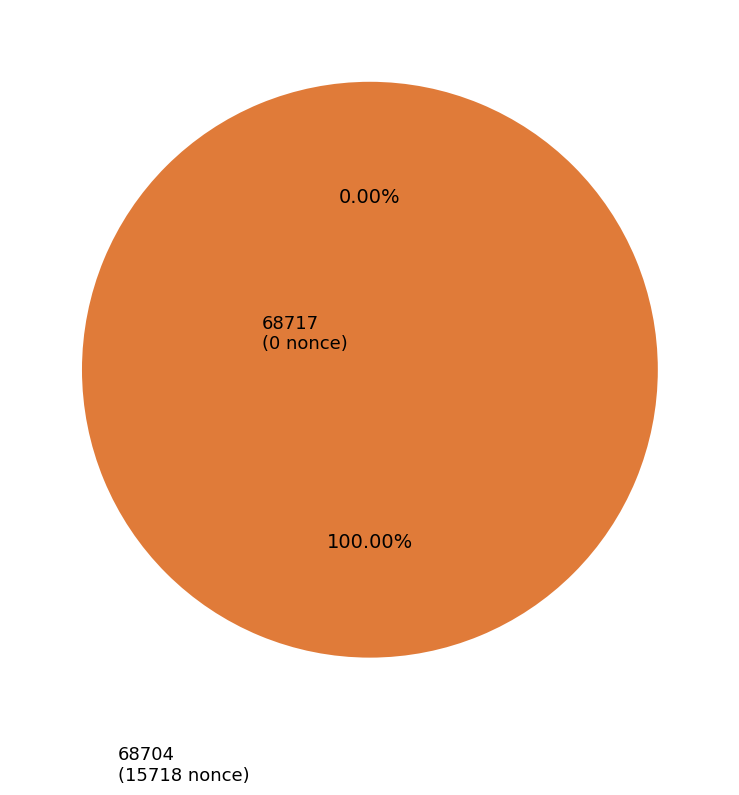

Does 68717 represent more than half of the total?

No